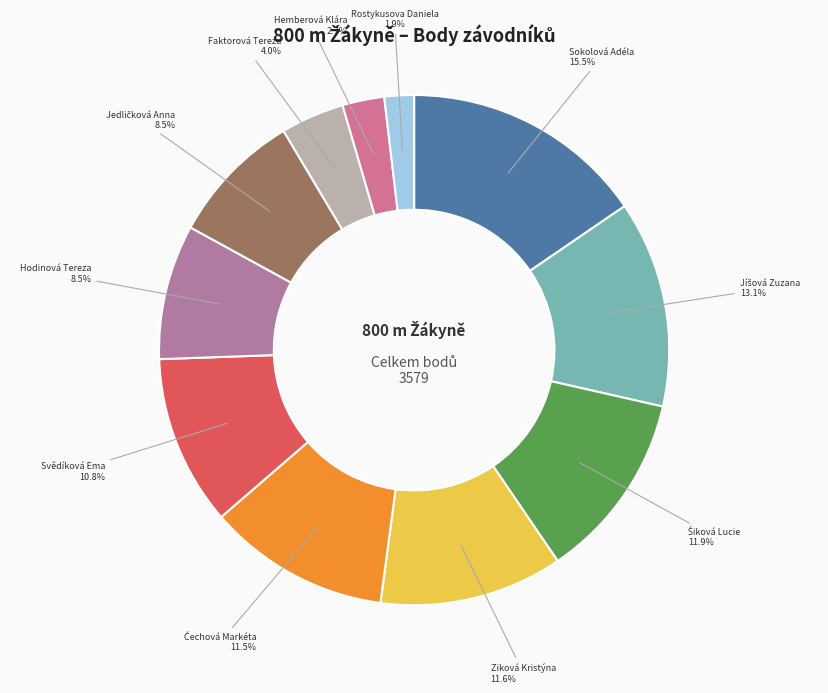

How many slices are in this pie chart?

11